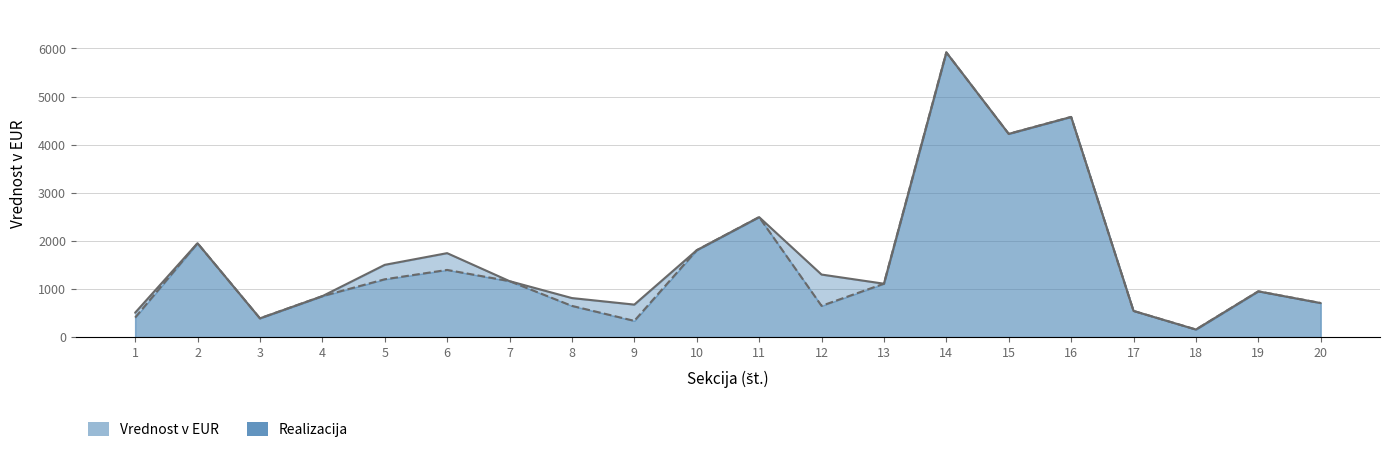

Reading left to right, list all the values displayed in this chart.

Vrednost v EUR: 506.6	1951.5	390.3	850.9	1501.8	1745.0	1163.3	811.5	675.5	1805.8	2494.0	1300.3	1110.0	5917.9	4224.0	4576.0	544.1	157.6	951.3	707.4
Realizacija: 405.6	1951.5	390.3	850.9	1201.6	1396.0	1163.0	648.8	337.5	1805.8	2494.0	650.0	1110.0	5917.9	4224.0	4576.0	544.1	157.6	951.3	707.4